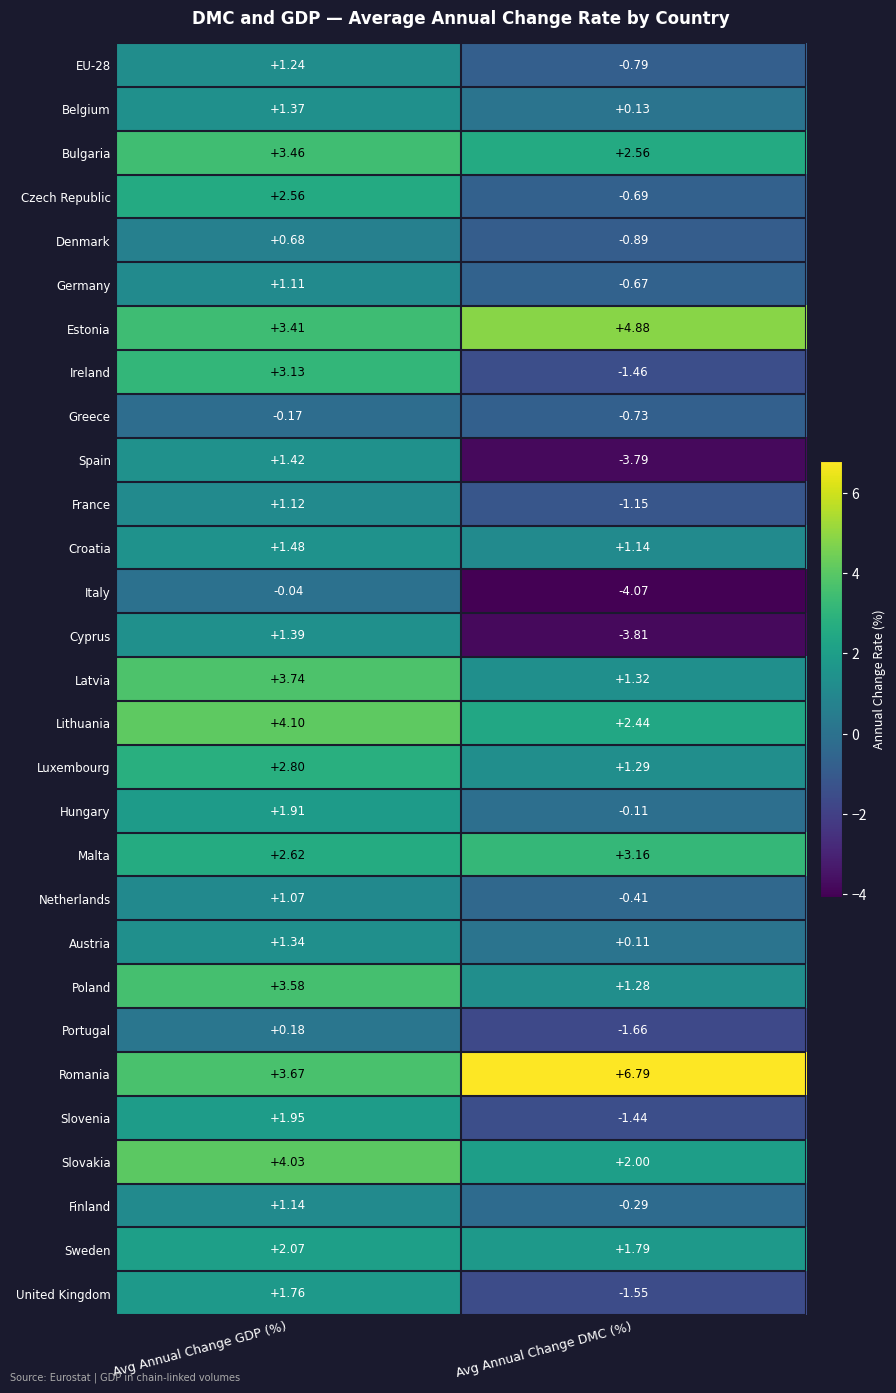

At which category does the chart reach its peak across all series?

Avg Annual Change DMC (%)